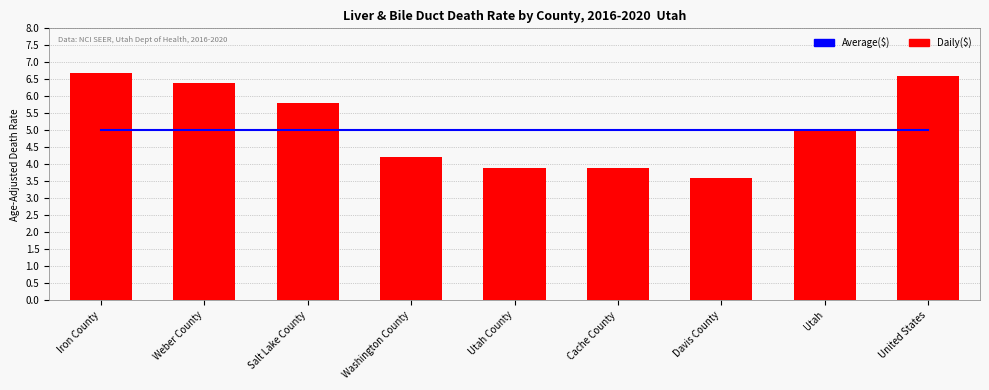

Read the Daily($) value at Utah.

5.0